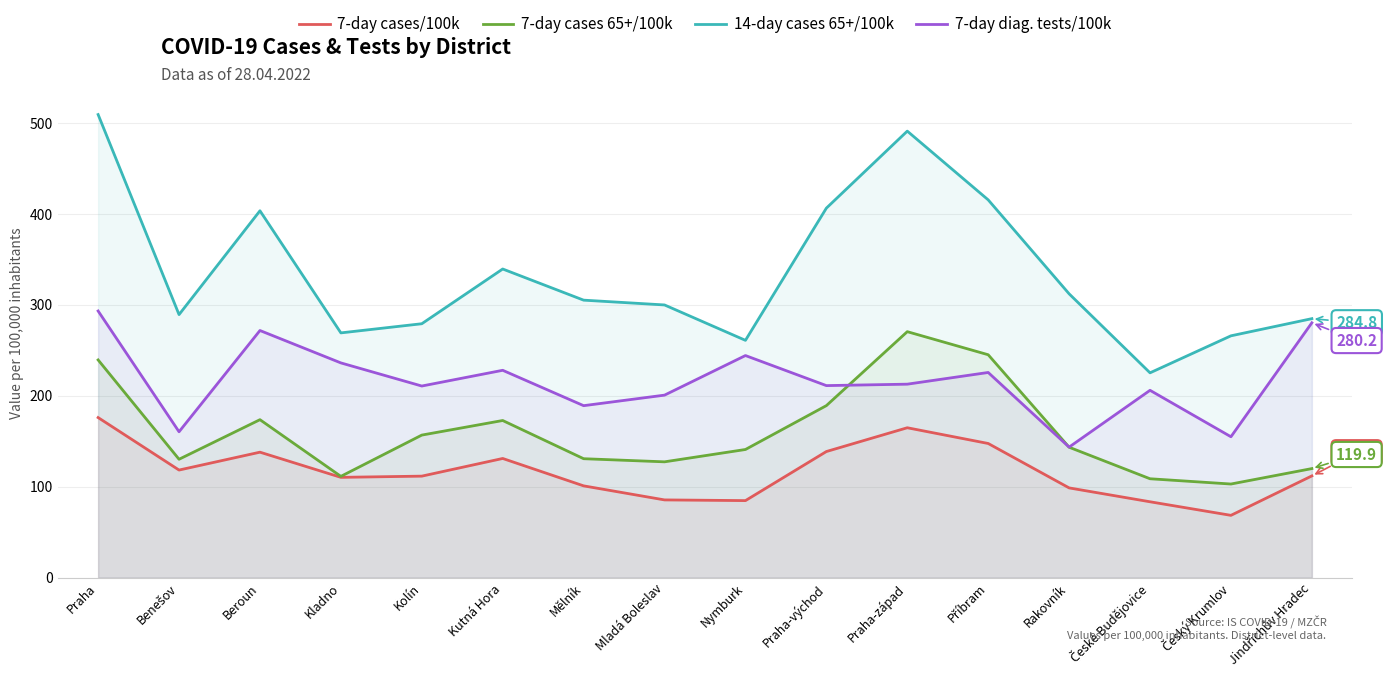

How many interior local valleys does the 7-day cases/100k series have?

4